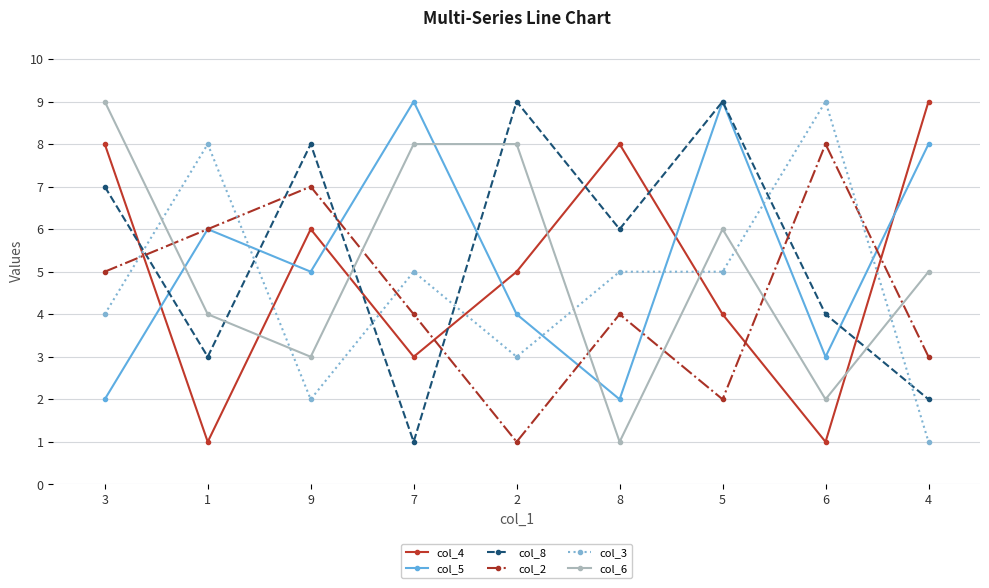

Count the number of categories in the chart.

9